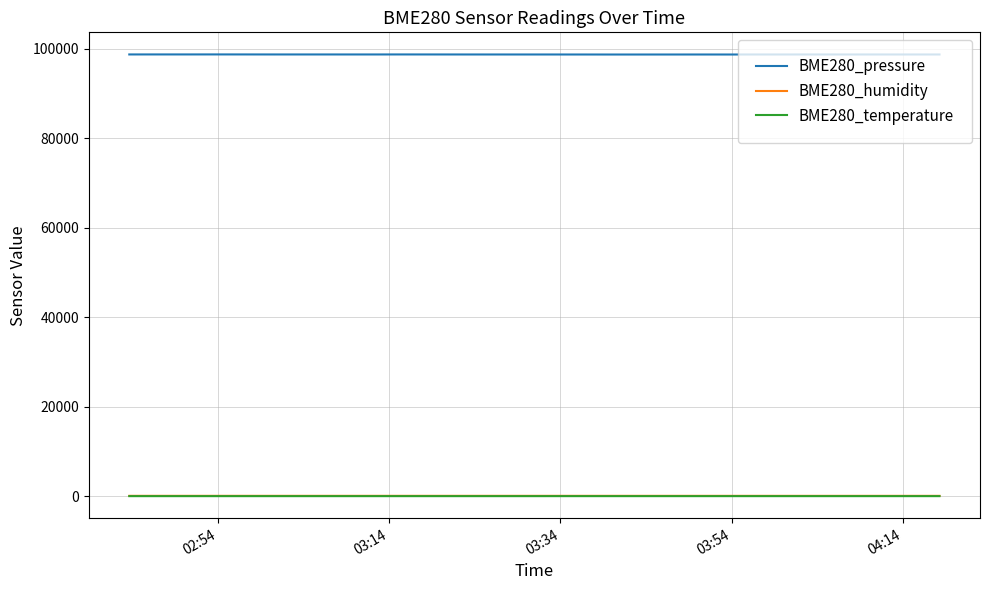

Which series has the largest total across all categories?

BME280_pressure